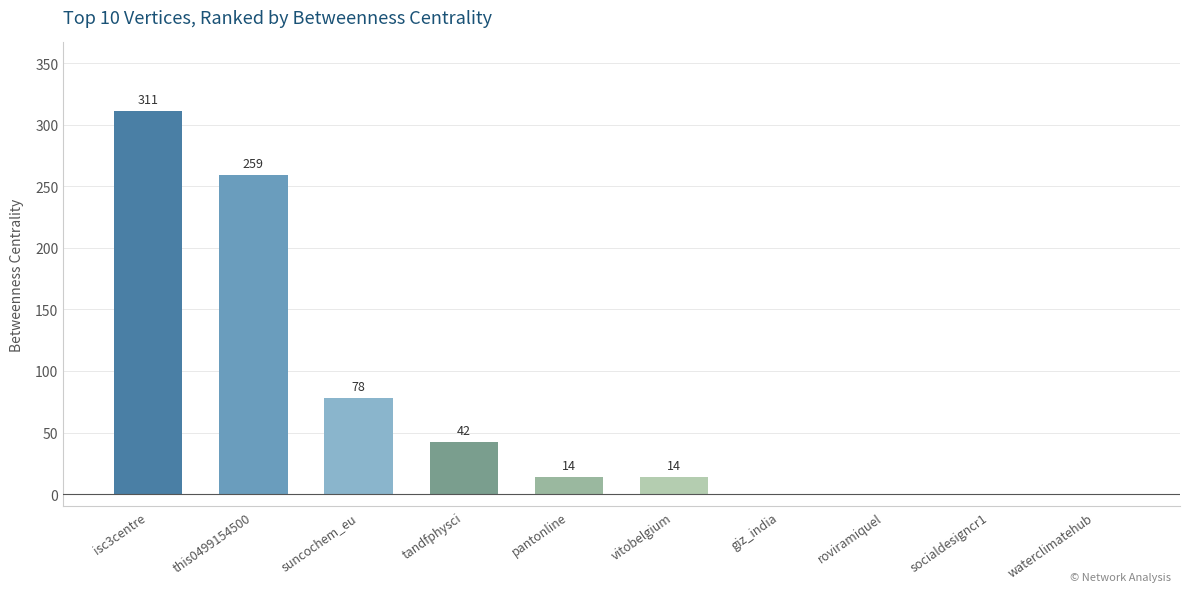

Which has a higher value, giz_india or isc3centre?

isc3centre